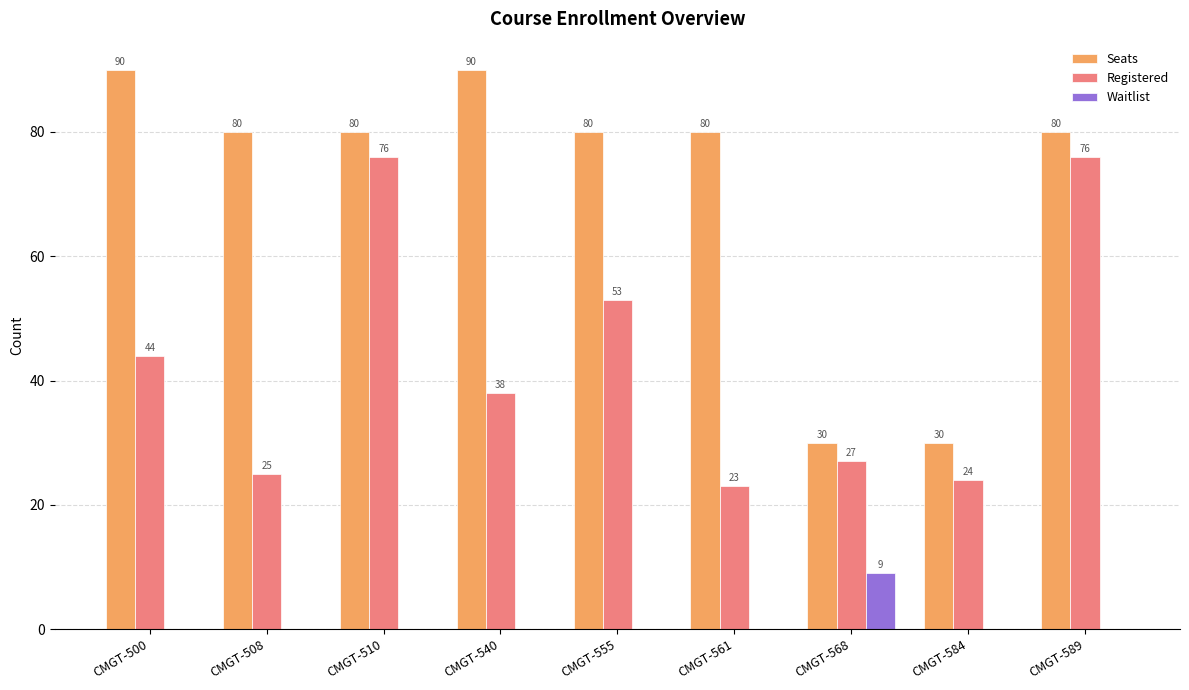

Reading right to left, extract all data points from this chart.

Seats: CMGT-589=80	CMGT-584=30	CMGT-568=30	CMGT-561=80	CMGT-555=80	CMGT-540=90	CMGT-510=80	CMGT-508=80	CMGT-500=90
Registered: CMGT-589=76	CMGT-584=24	CMGT-568=27	CMGT-561=23	CMGT-555=53	CMGT-540=38	CMGT-510=76	CMGT-508=25	CMGT-500=44
Waitlist: CMGT-589=0	CMGT-584=0	CMGT-568=9	CMGT-561=0	CMGT-555=0	CMGT-540=0	CMGT-510=0	CMGT-508=0	CMGT-500=0